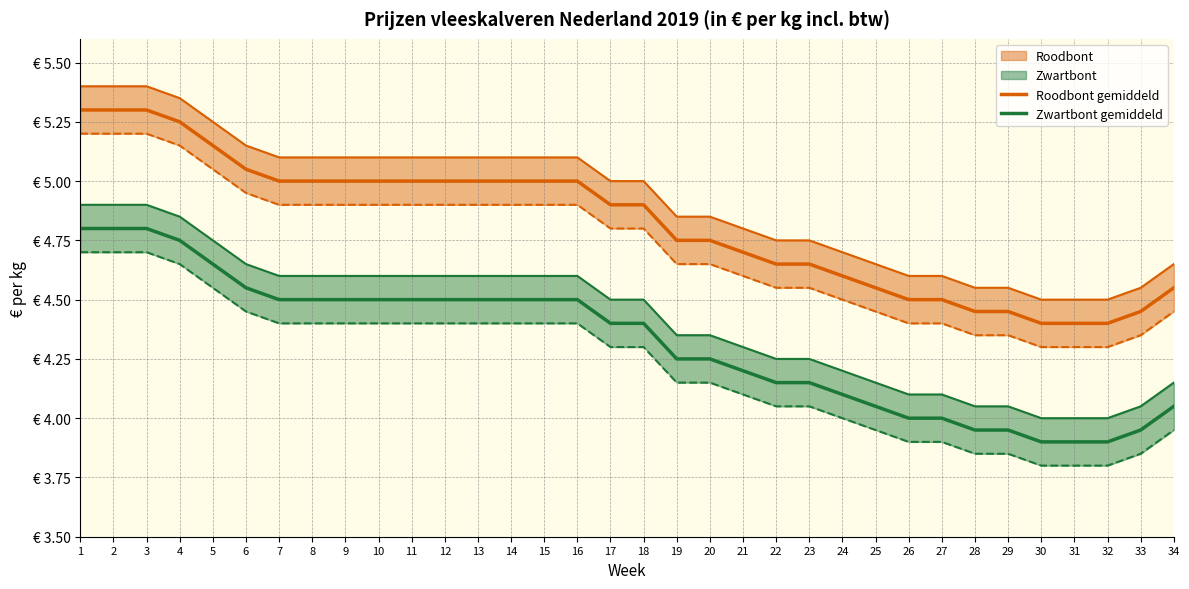

What is the difference between the highest and lowest values at 26?

0.5